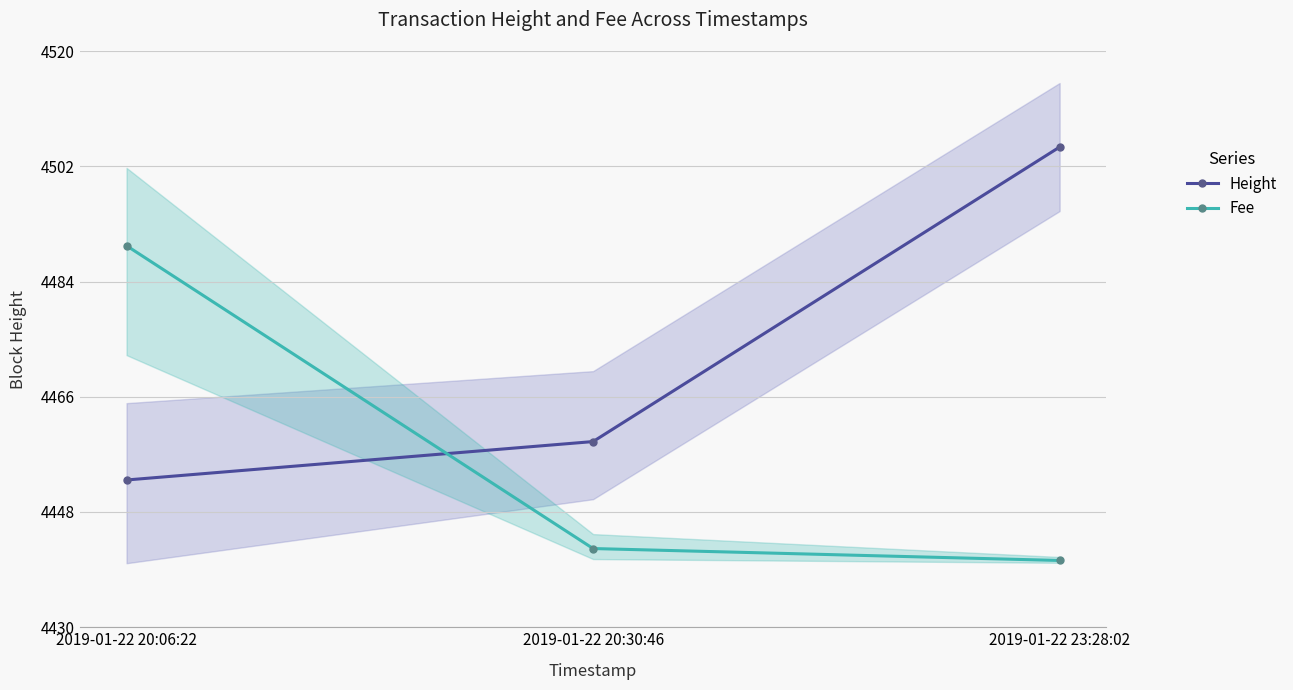

What is the total value across all series at 2019-01-22 20:06:22?

8942.6